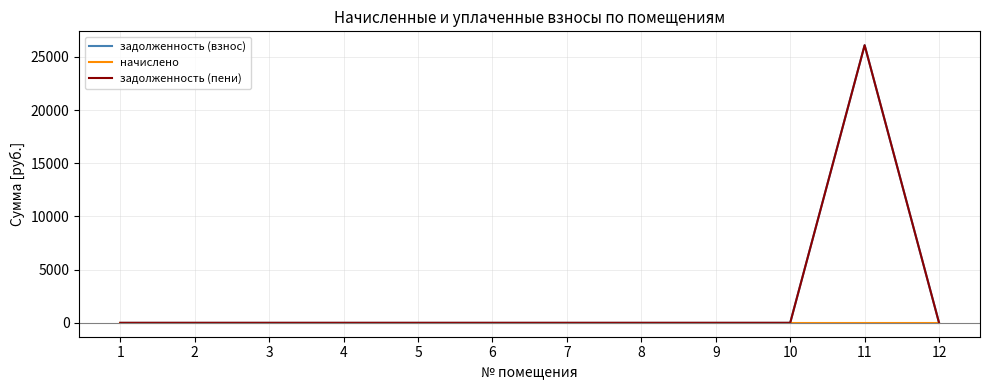

At which label does задолженность (взнос) reach its peak?

11